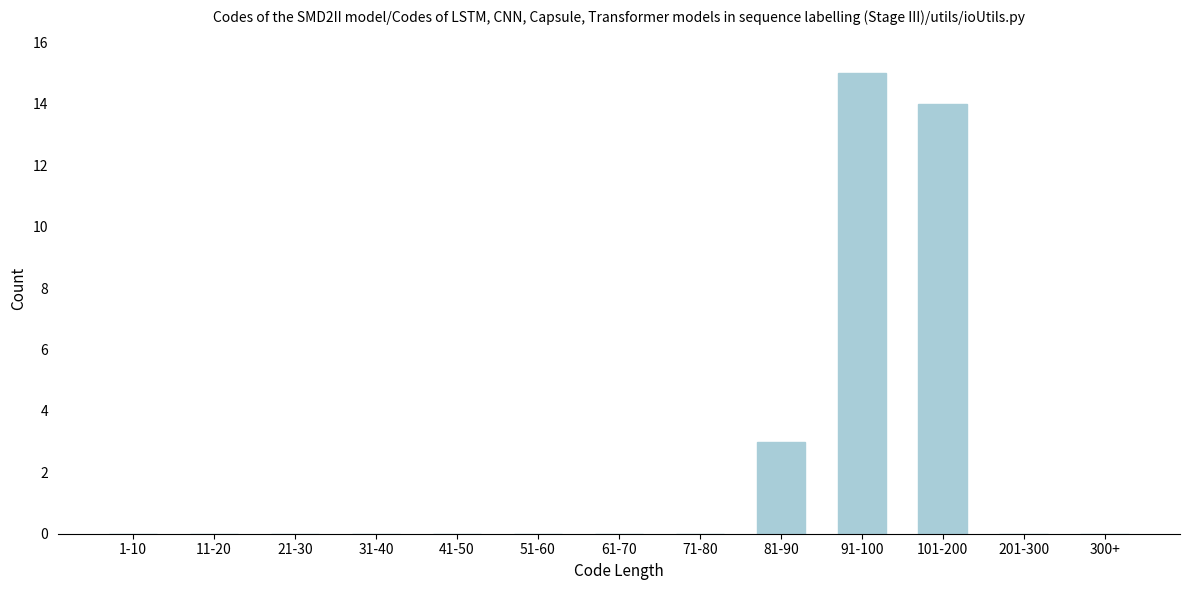

Reading left to right, transcribe all the data shown in this chart.

1-10=0	11-20=0	21-30=0	31-40=0	41-50=0	51-60=0	61-70=0	71-80=0	81-90=3	91-100=15	101-200=14	201-300=0	300+=0